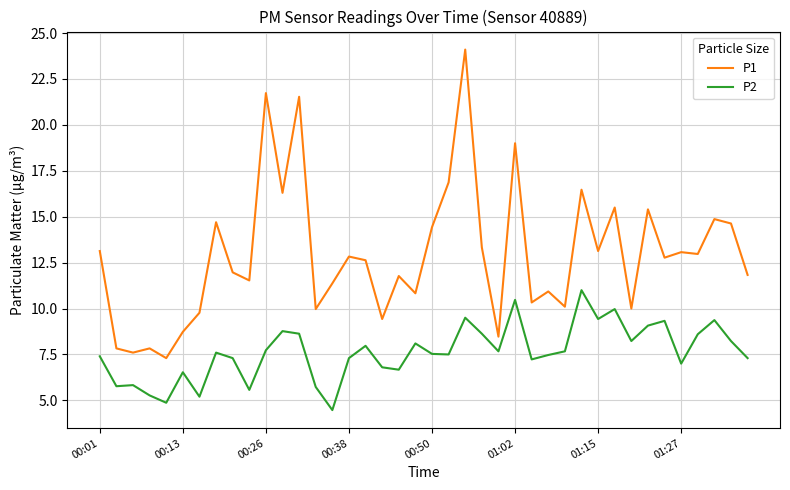

How many categories are shown in the chart?

40